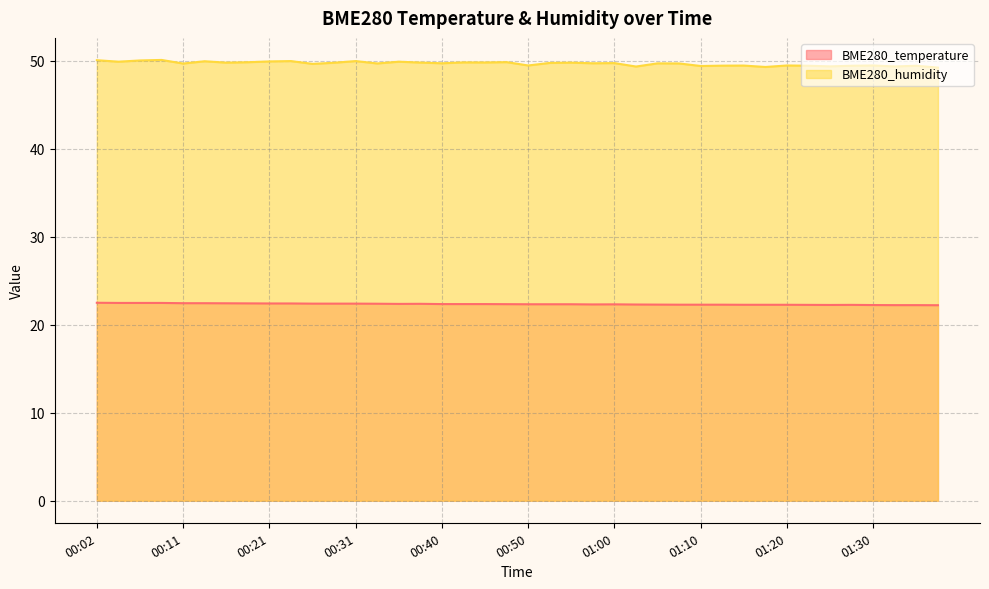

List the series in order of their overall mean, highest first.

BME280_humidity, BME280_temperature